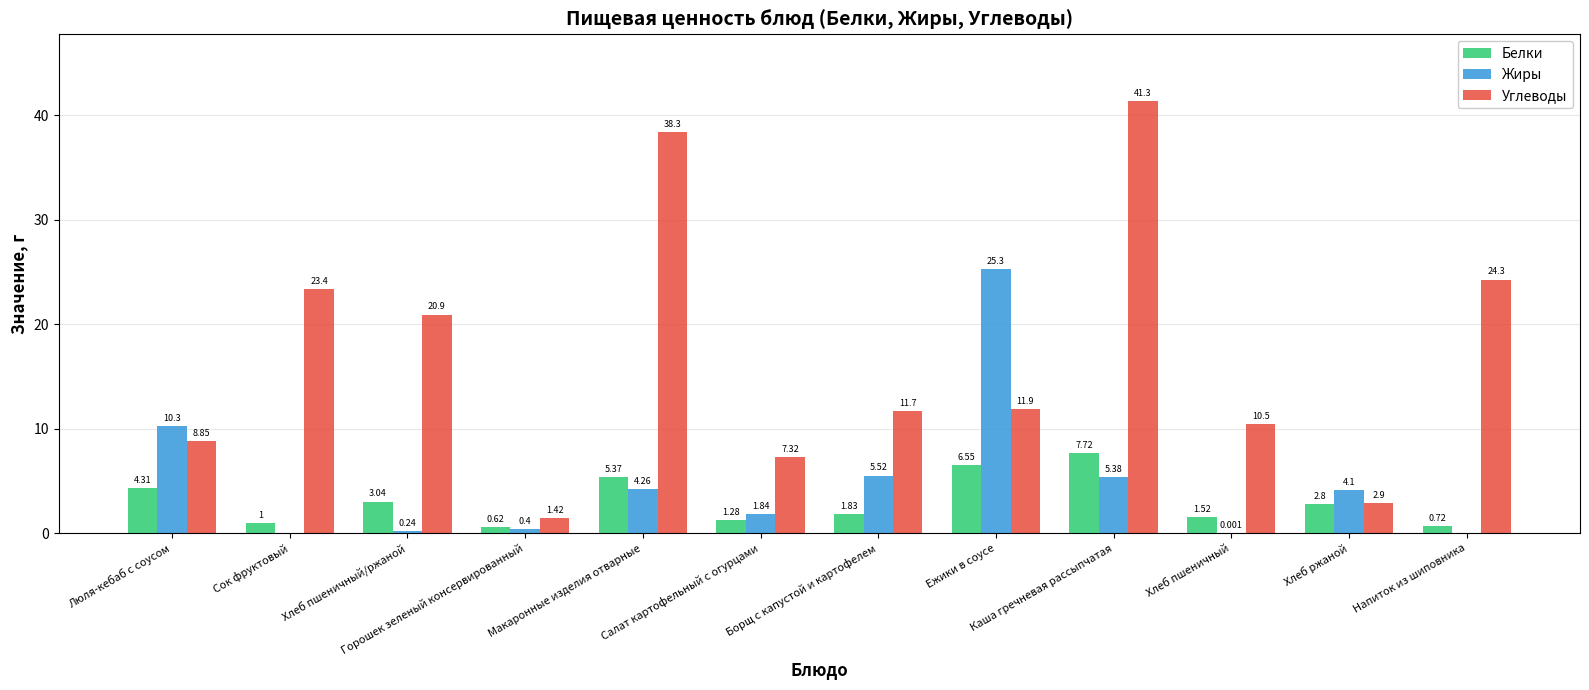

Which series changed the most between Каша гречневая рассыпчатая and Хлеб ржаной?

Углеводы